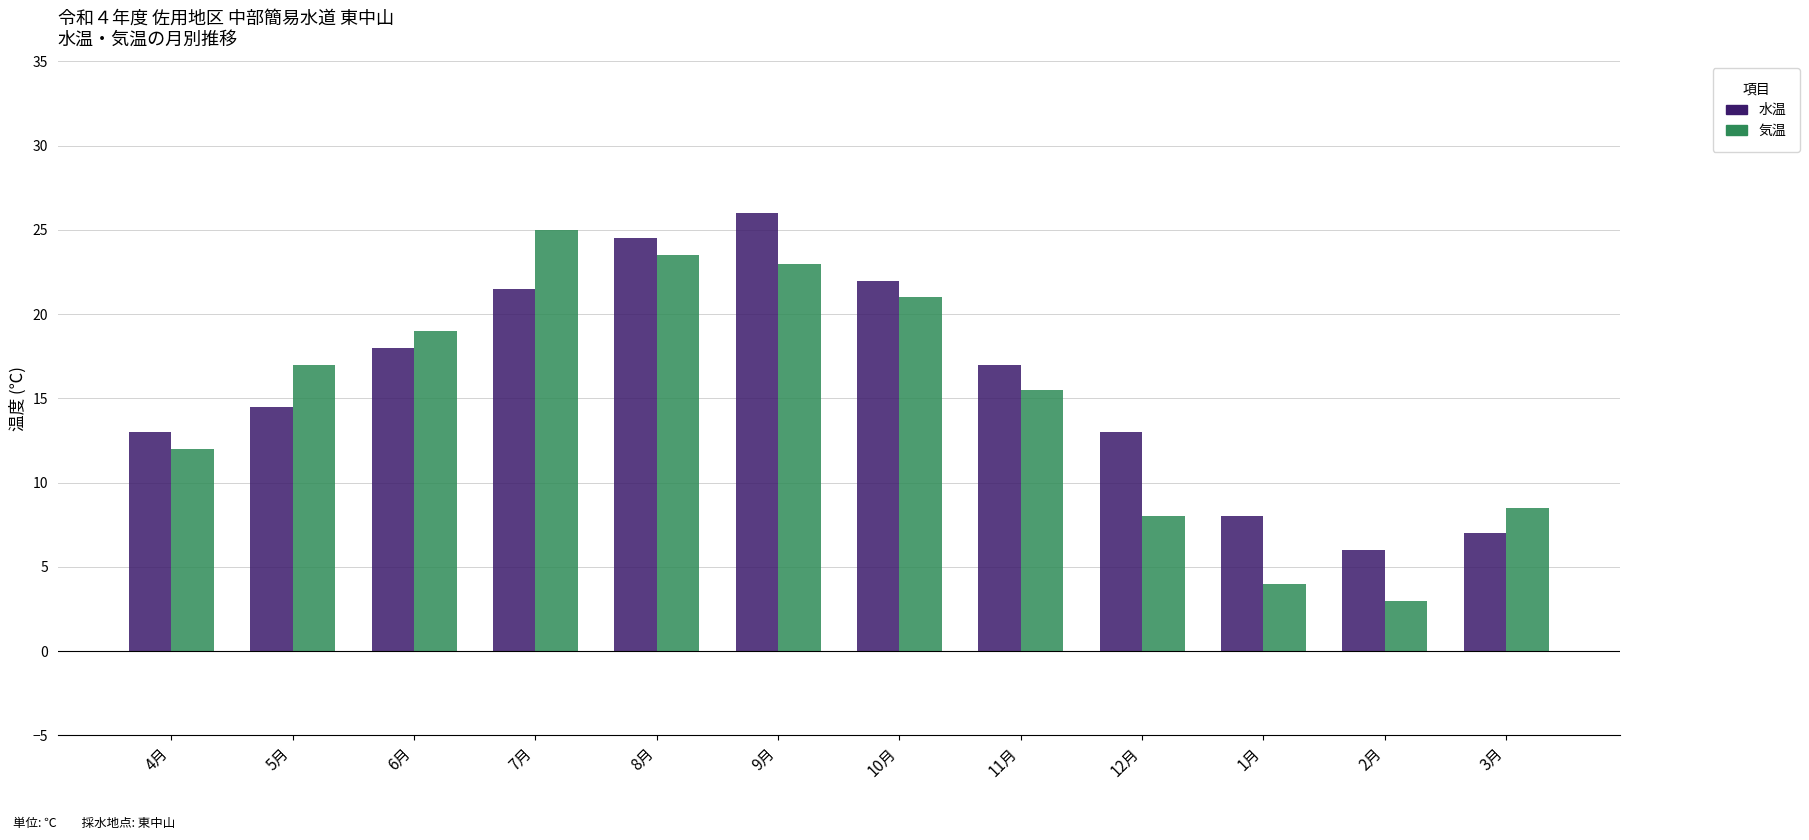

How many groups of bars are there?

12